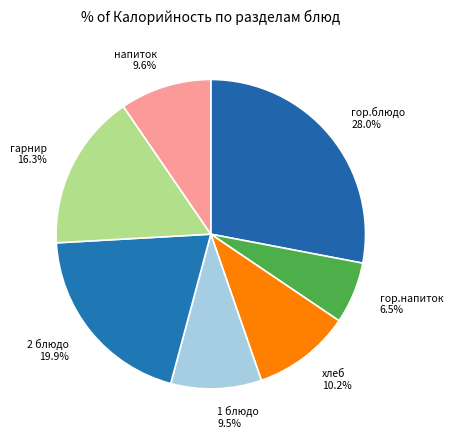

To the nearest percent, what is the difference between the хлеб and гарнир slice percentages?

6%